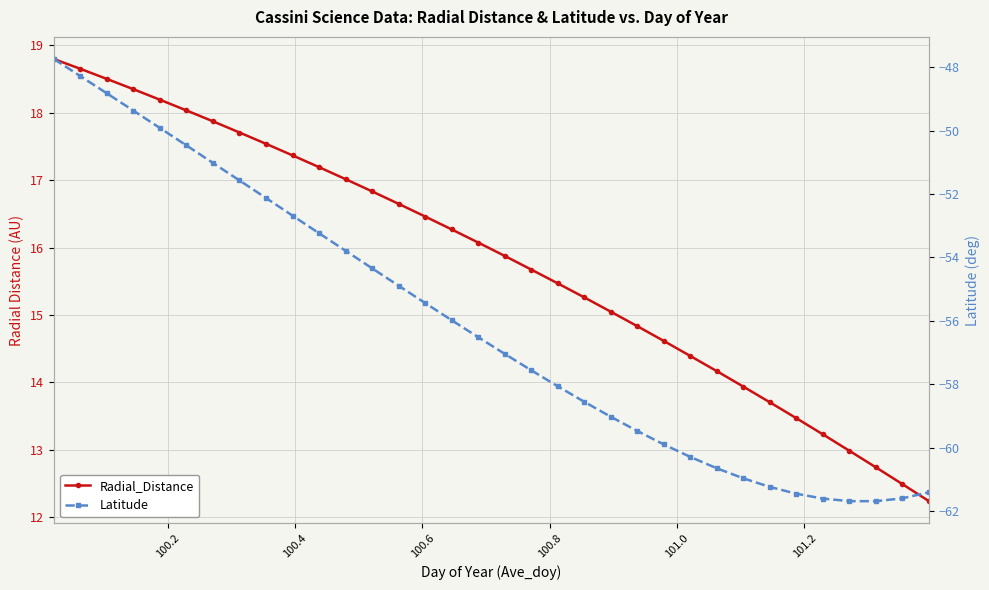

How many data points in Radial_Distance are above 16?

17